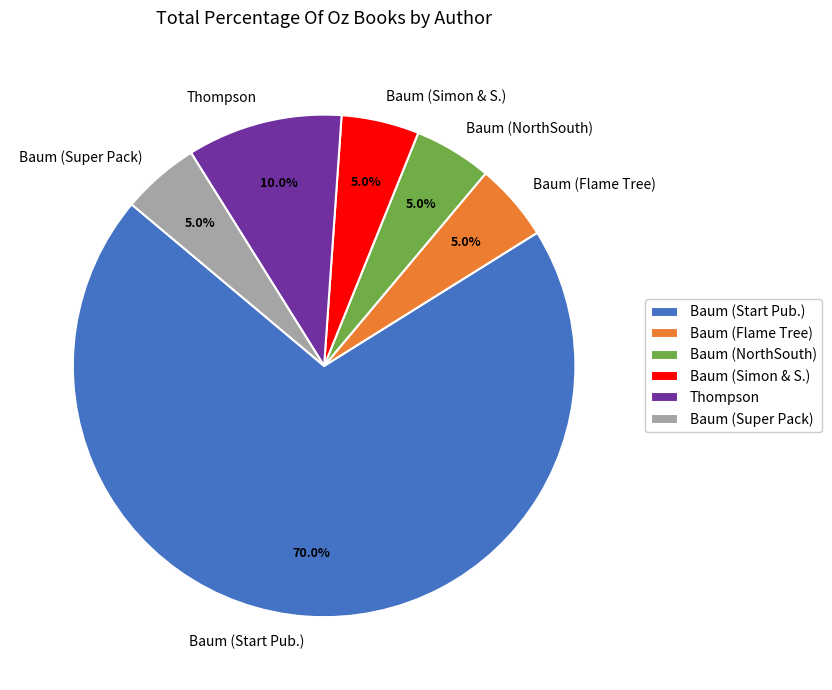

What is the largest slice in the pie chart?

Baum (Start Pub.)